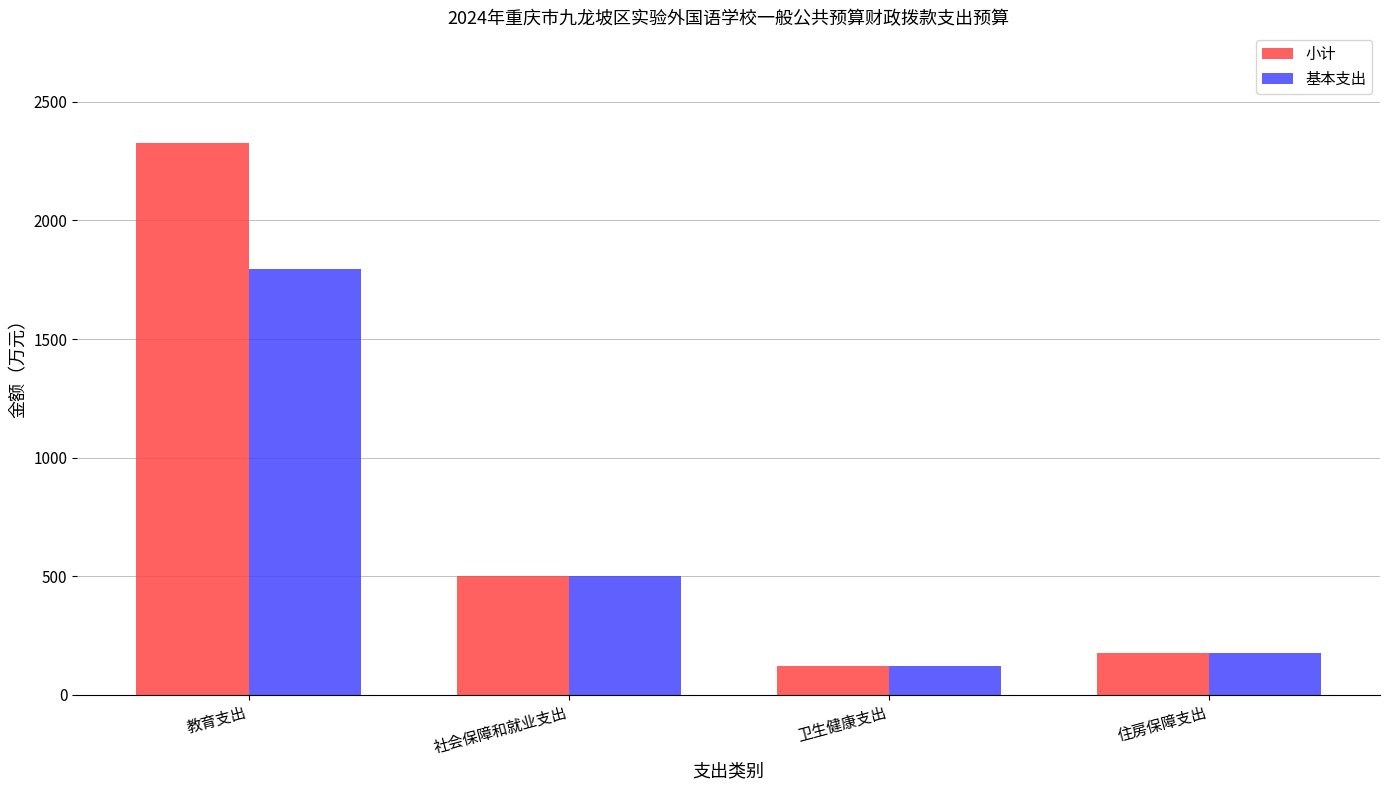

At which label does 基本支出 first exceed 500?

教育支出